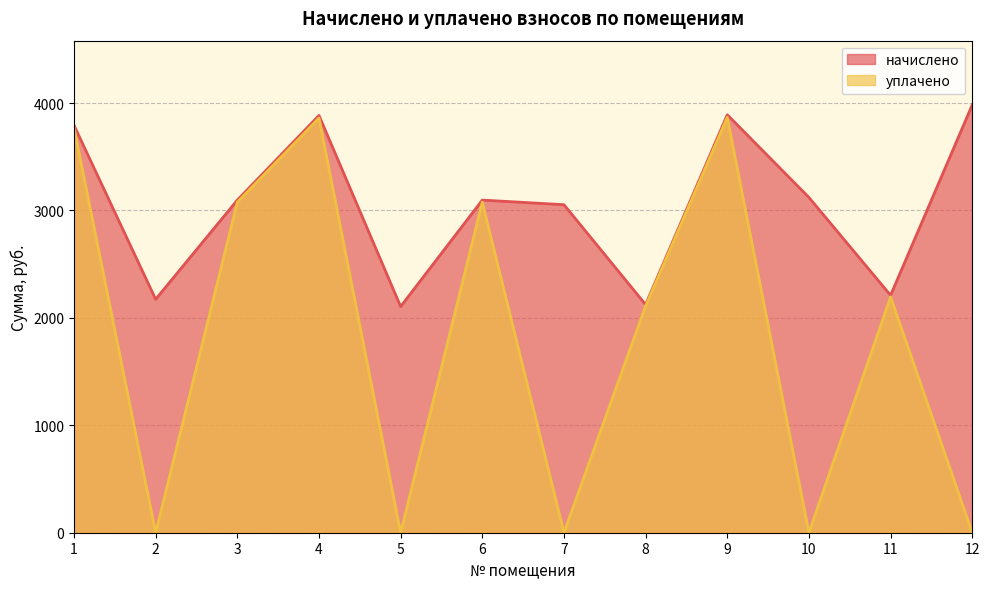

Reading right to left, extract all data points from this chart.

начислено: 3982.9	2210.0	3121.1	3890.6	2123.8	3053.4	3096.5	2105.3	3884.5	3096.5	2173.1	3792.1
уплачено: 0.0	2196.0	0.0	3865.9	2110.4	0.0	3076.9	0.0	3859.8	3076.9	0.0	3768.1